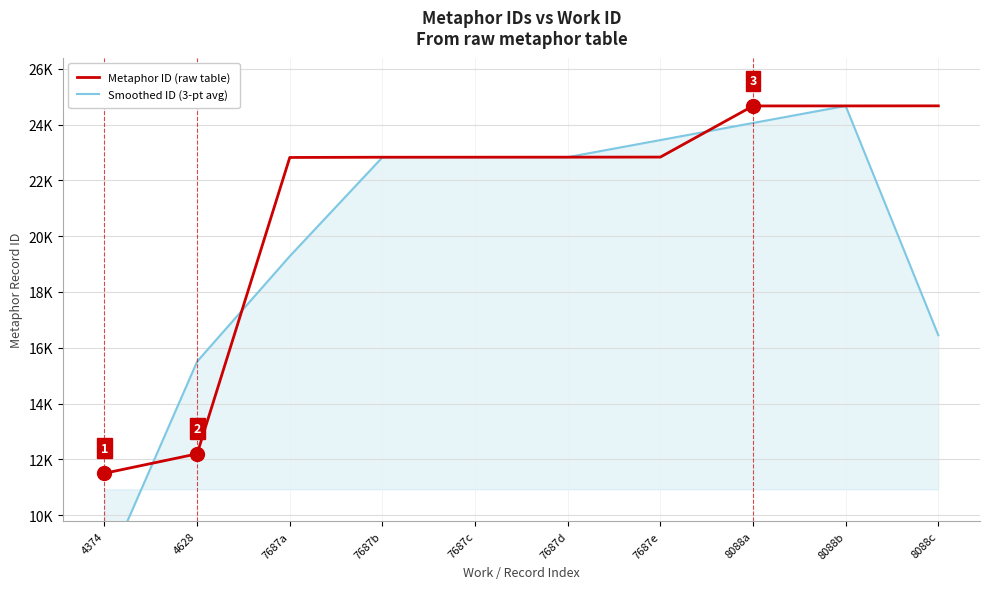

How many series are shown in this chart?

2